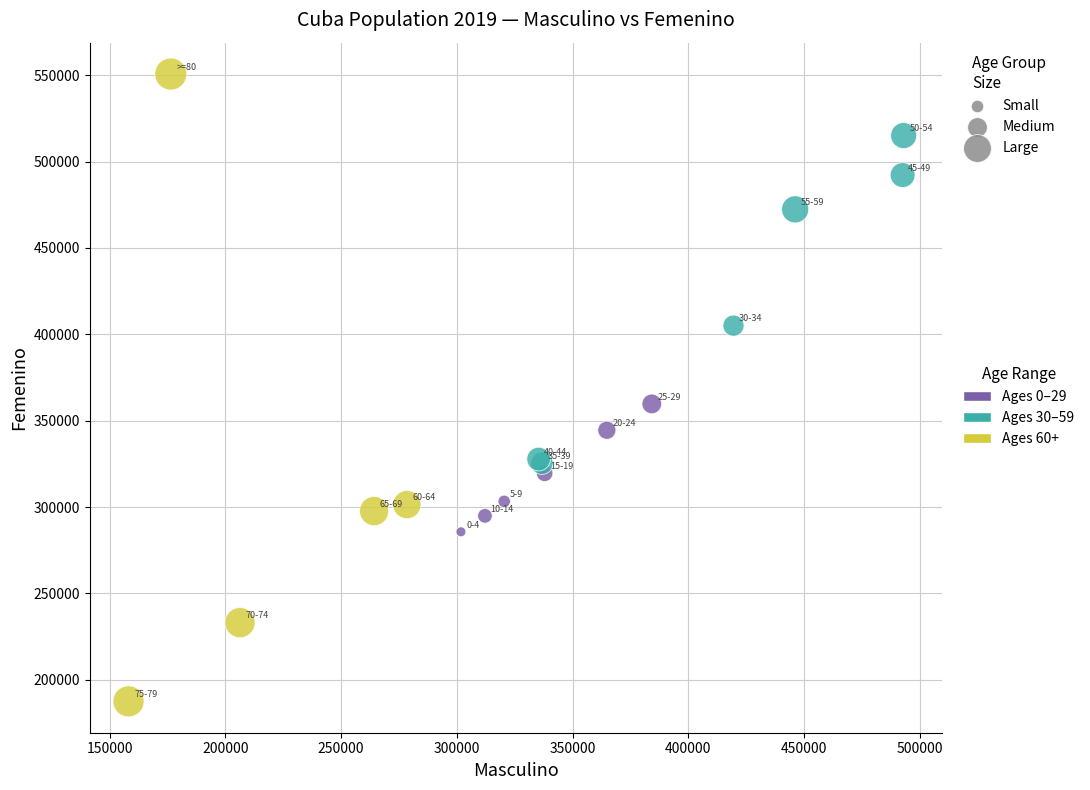

What Y value in the scatter plot is closest to 369088?

359717